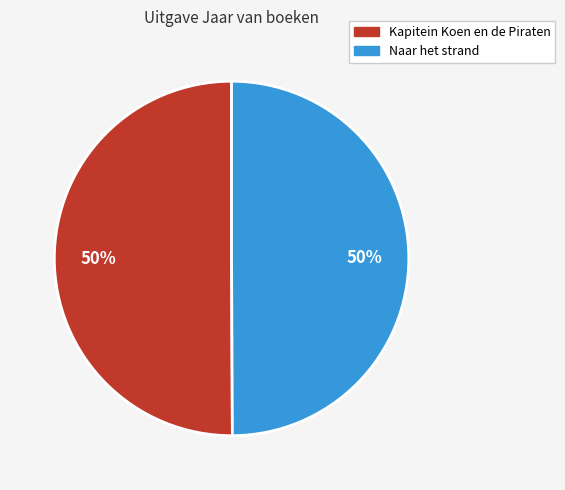

What is the ratio of the value at Naar het strand to the value at Kapitein Koen en de Piraten?

1.0